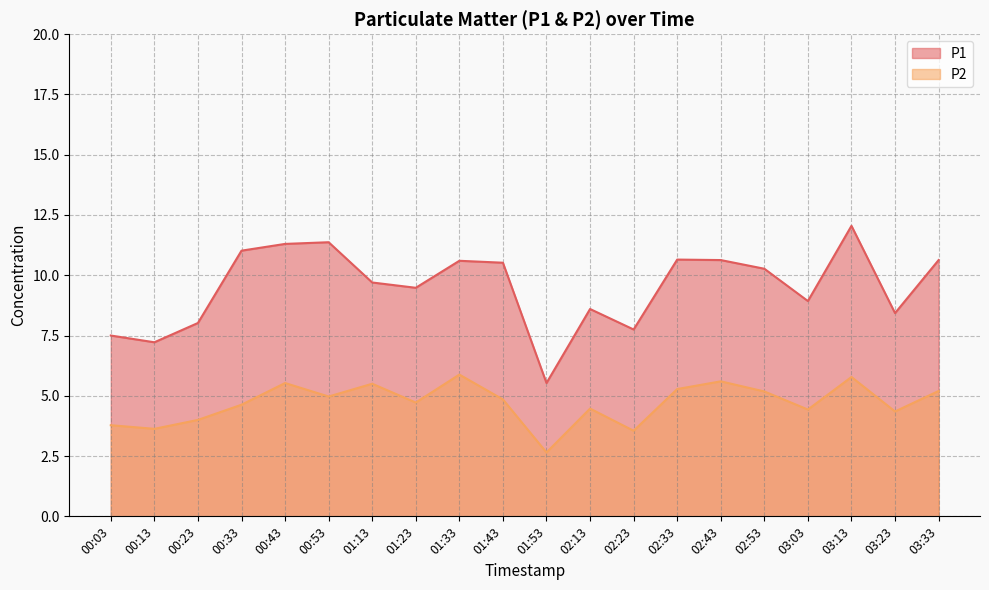

What are all the series names shown in the legend?

P1, P2